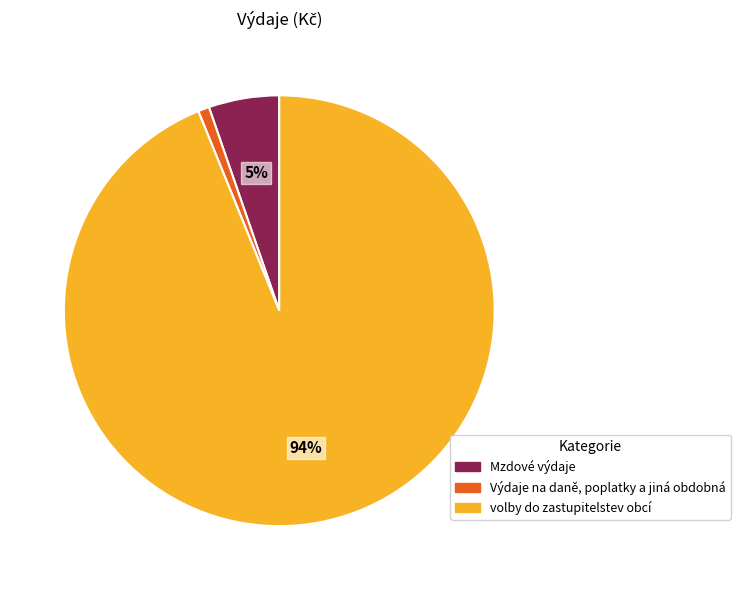

What is the ratio of the value at Výdaje na daně, poplatky a jiná obdobná to the value at Mzdové výdaje?

0.2